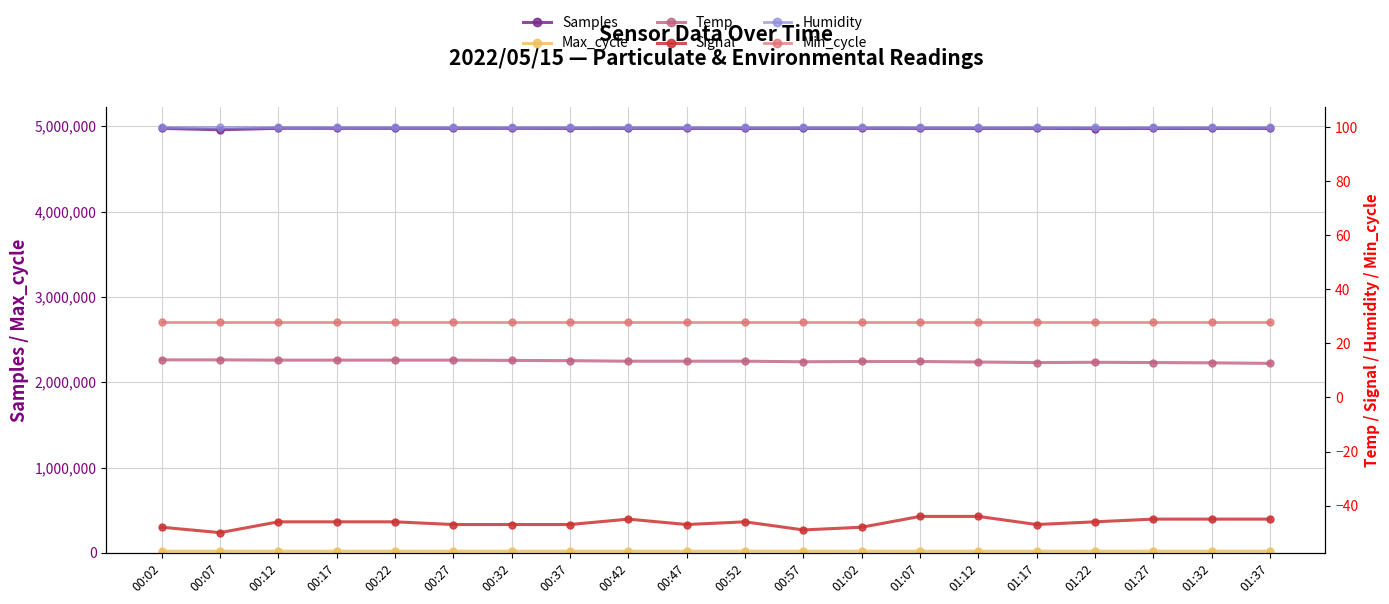

Reading right to left, extract all data points from this chart.

Samples: 4973960.0	4974091.0	4973631.0	4972915.0	4974482.0	4973943.0	4974309.0	4974607.0	4974398.0	4973905.0	4974533.0	4974635.0	4974213.0	4975146.0	4974936.0	4974867.0	4975108.0	4975581.0	4958239.0	4974930.0
Max_cycle: 20514.0	20043.0	20066.0	20071.0	20035.0	20039.0	20042.0	20129.0	20043.0	20510.0	20073.0	20035.0	20085.0	20121.0	20043.0	20112.0	20061.0	20106.0	20034.0	20042.0
Temp: 12.6	12.8	12.9	13.0	12.9	13.1	13.3	13.3	13.2	13.4	13.4	13.4	13.6	13.7	13.8	13.8	13.8	13.8	13.9	13.9
Signal: -45.0	-45.0	-45.0	-46.0	-47.0	-44.0	-44.0	-48.0	-49.0	-46.0	-47.0	-45.0	-47.0	-47.0	-47.0	-46.0	-46.0	-46.0	-50.0	-48.0
Humidity: 99.9	99.9	99.9	99.9	99.9	99.9	99.9	99.9	99.9	99.9	99.9	99.9	99.9	99.9	99.9	99.9	99.9	99.9	99.9	99.9
Min_cycle: 28.0	28.0	28.0	28.0	28.0	28.0	28.0	28.0	28.0	28.0	28.0	28.0	28.0	28.0	28.0	28.0	28.0	28.0	28.0	28.0